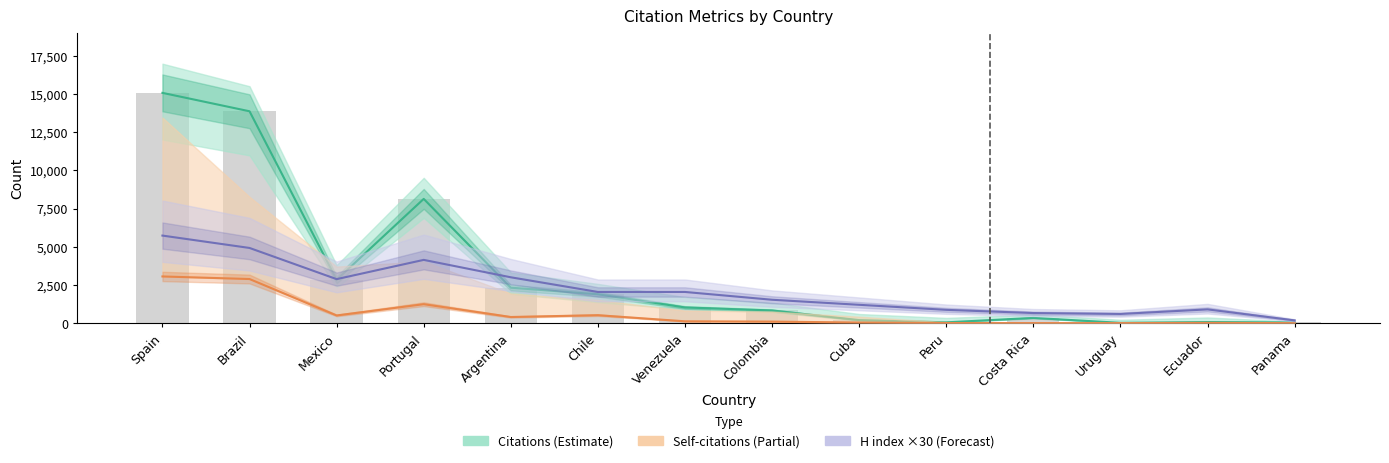

Which series changed the most between Cuba and Ecuador?

H index ×30 (Forecast)